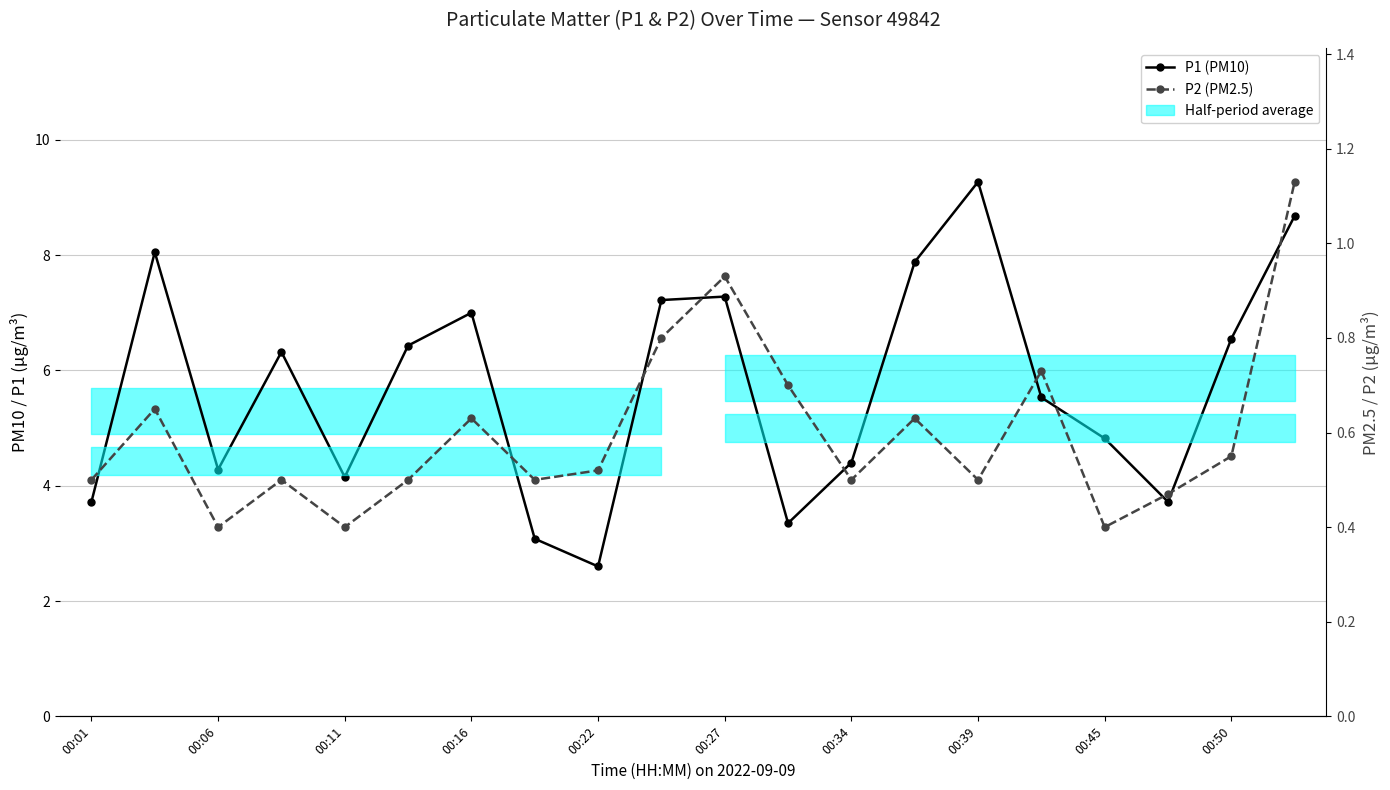

What is the value of the P1 (PM10) point at the 6th from the left?

6.4